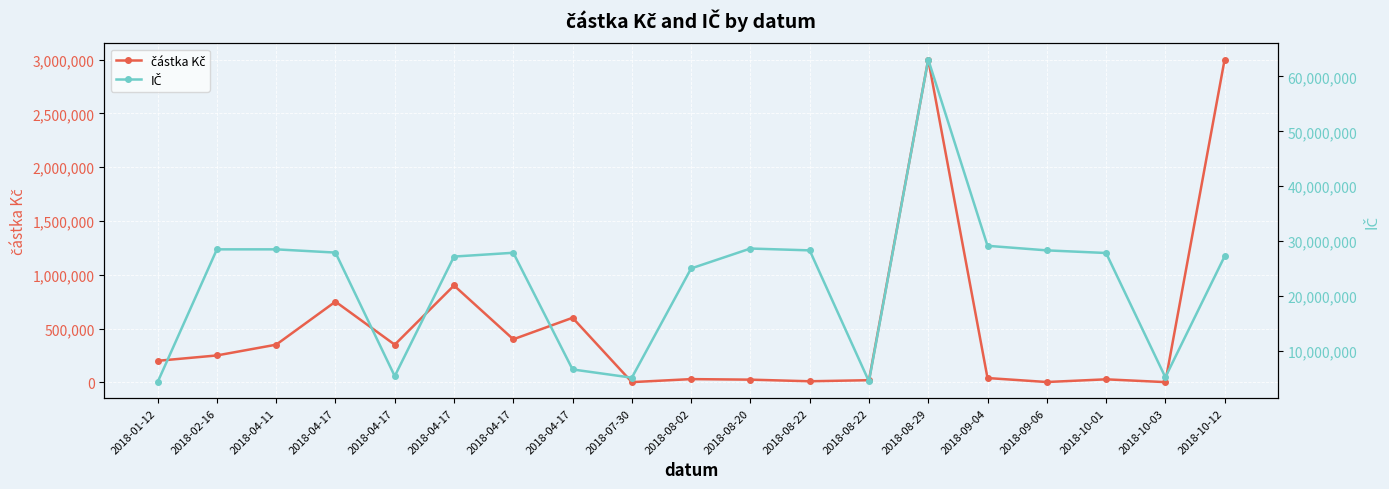

What is the spread (max minus min) of values at 2018-09-04?

29104621